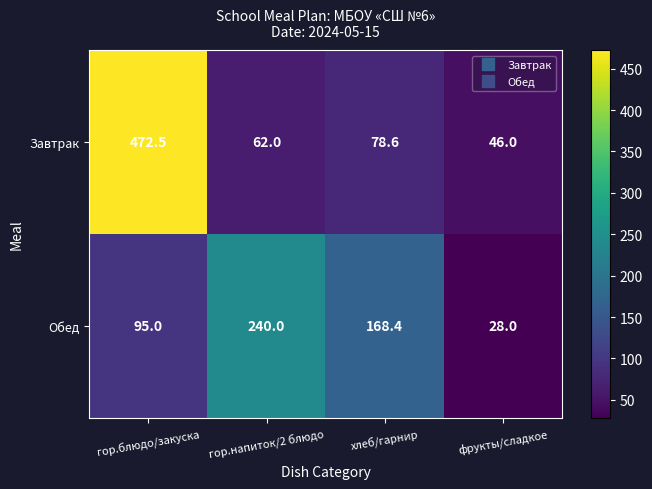

At how many categories does at least one series exceed 393?

1